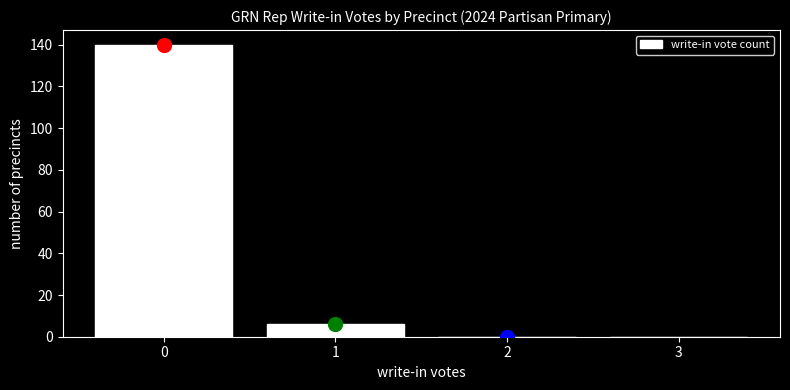

Reading left to right, list every bar in this chart as the range it spans on the x-axis followed by its height. The values are not printed on the chart, so give them approximately, as read against the axis.

-0.5 to 0.5: 140
0.5 to 1.5: 6
1.5 to 2.5: 0
2.5 to 3.5: 0